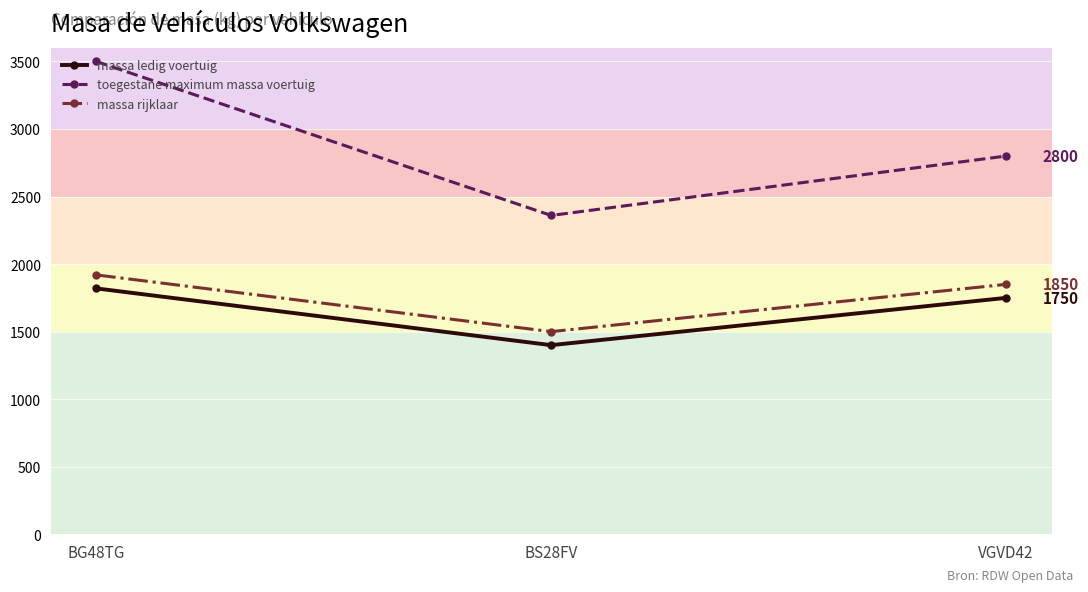

At which label is massa rijklaar closest to 1710?

VGVD42